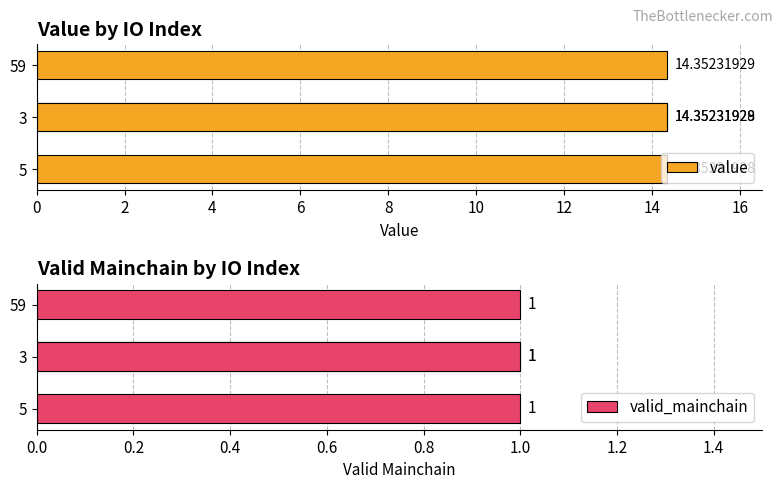

What are all the series names shown in the legend?

value, valid_mainchain